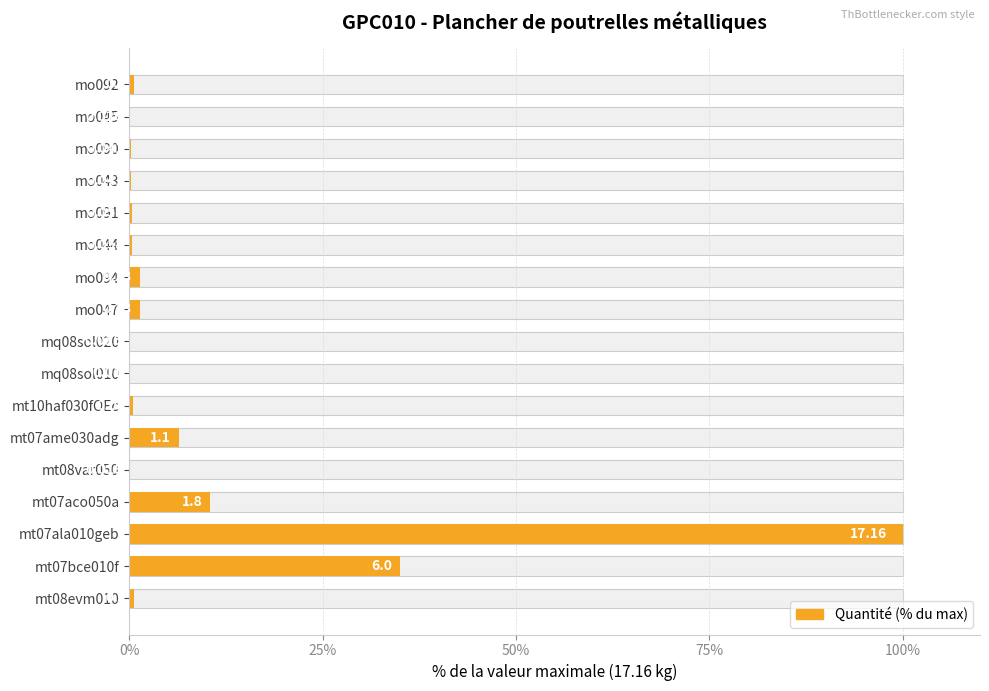

What is the value of the 6th bar from the left?

6.4